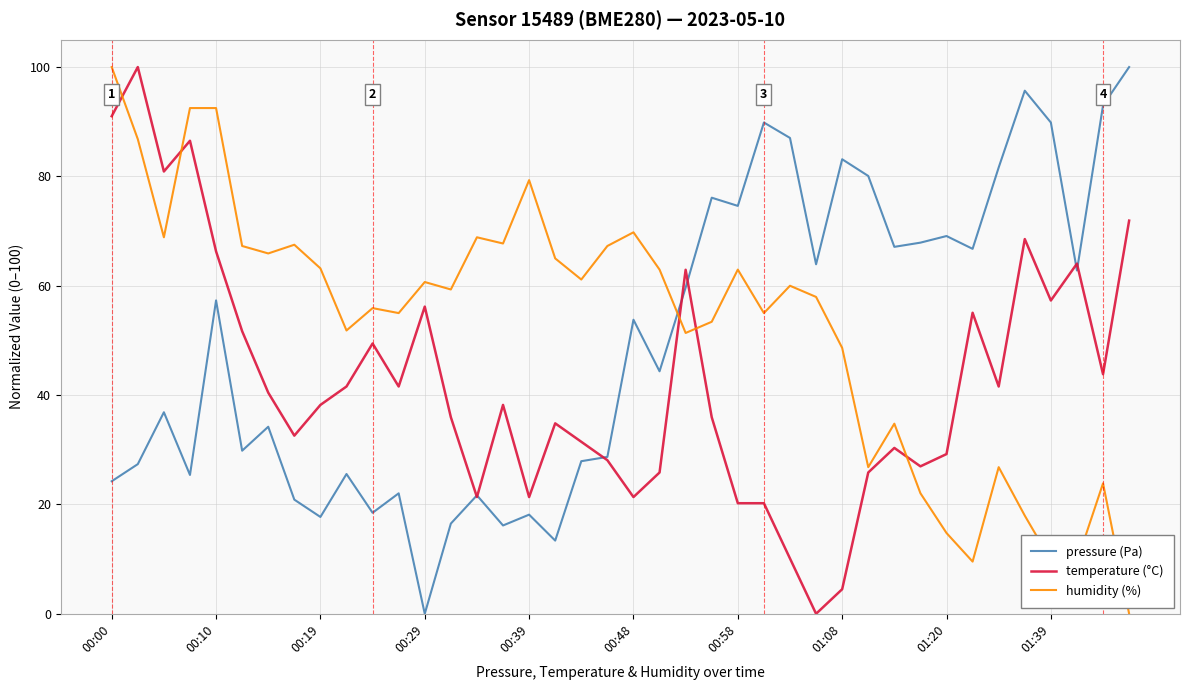

How many distinct data groups are displayed?

3